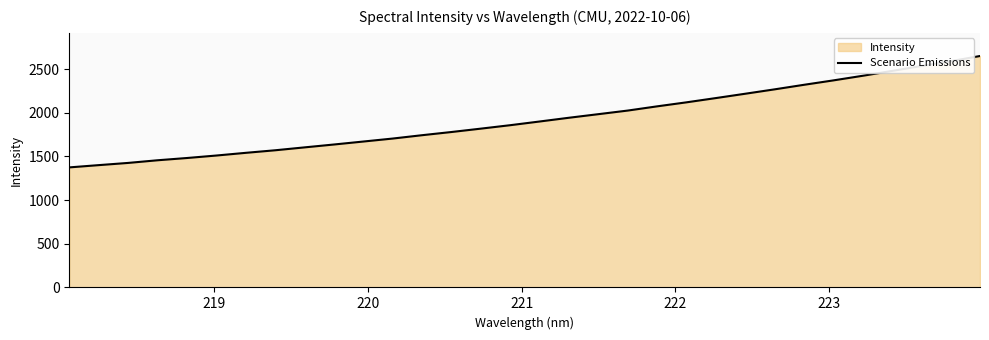

What is the difference between the maximum and minimum values?

1274.9